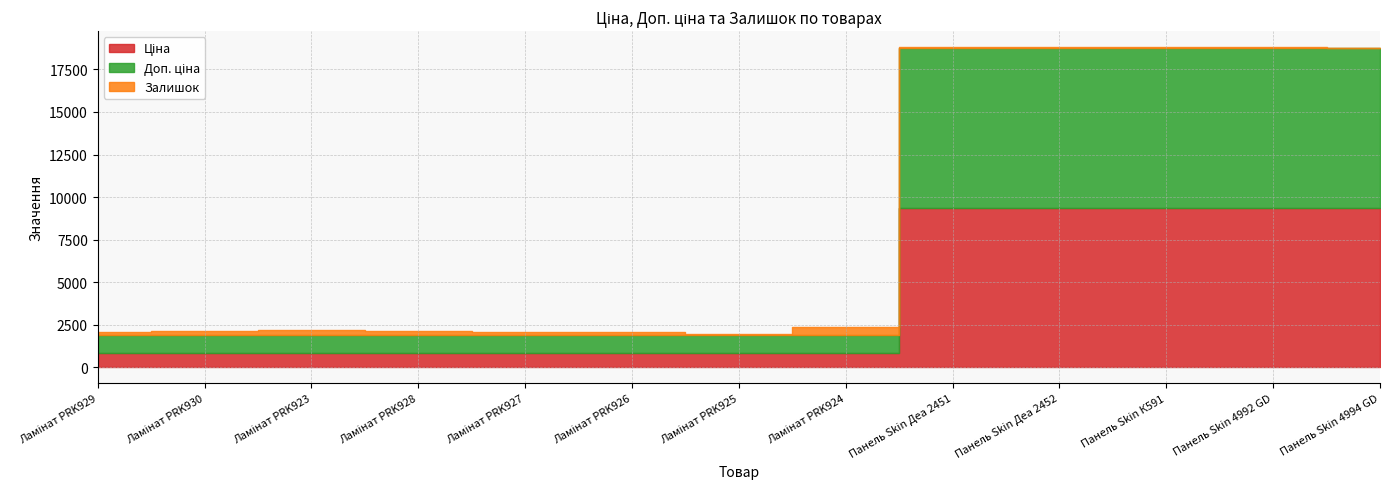

Does the chart display data point markers on the line(s)?

No